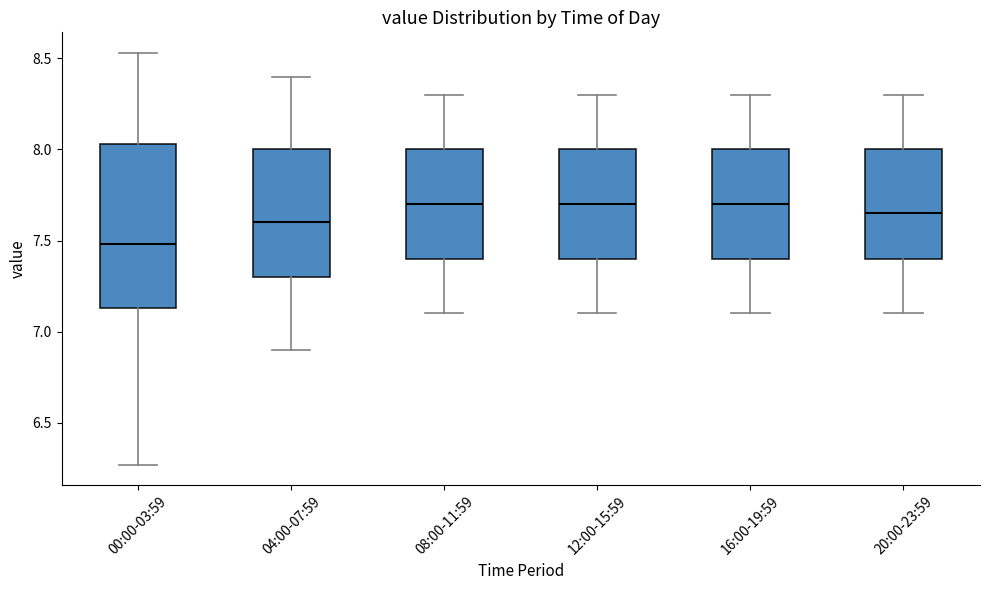

Reading left to right, transcribe this box plot: for each box, give where its median line is, the range the box spans, and where its two whiskers end, as read against the y-axis. The values are not printed on the chart, so give them approximately, as read against the axis.

00:00-03:59: median 7.50, box 7.15 to 8.05, whiskers 6.25 to 8.55
04:00-07:59: median 7.60, box 7.30 to 8.00, whiskers 6.90 to 8.40
08:00-11:59: median 7.70, box 7.40 to 8.00, whiskers 7.10 to 8.30
12:00-15:59: median 7.70, box 7.40 to 8.00, whiskers 7.10 to 8.30
16:00-19:59: median 7.70, box 7.40 to 8.00, whiskers 7.10 to 8.30
20:00-23:59: median 7.65, box 7.40 to 8.00, whiskers 7.10 to 8.30